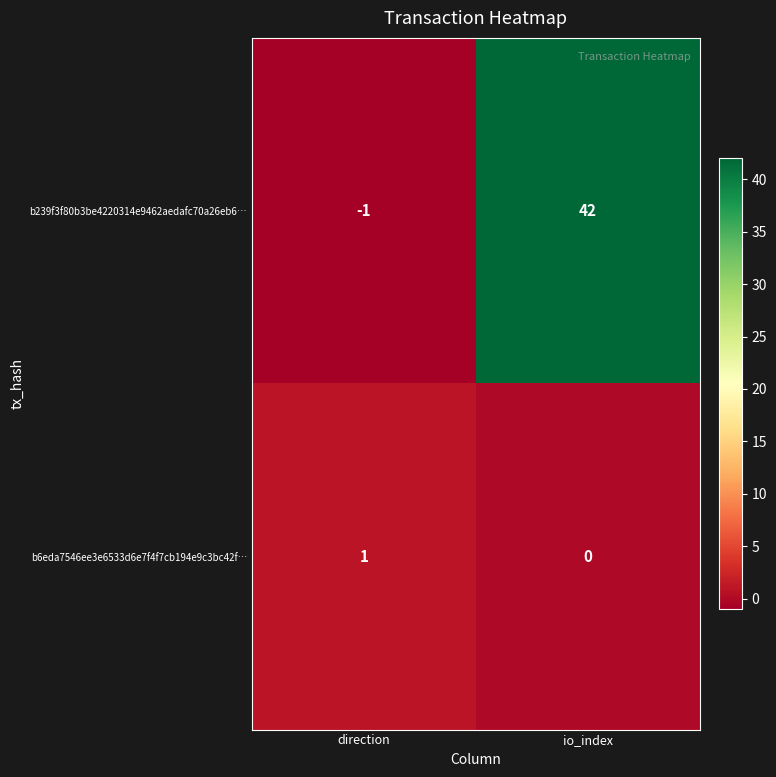

What is the total value across all series at io_index?

42